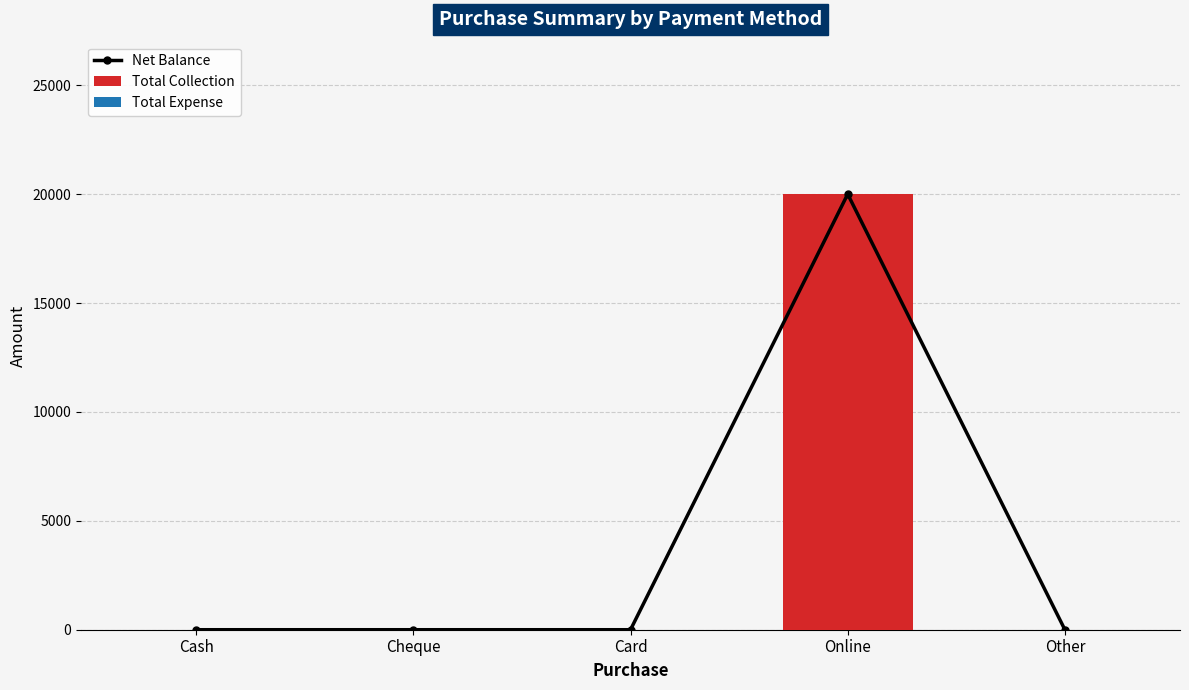

Which series has the largest range (max minus min)?

Net Balance